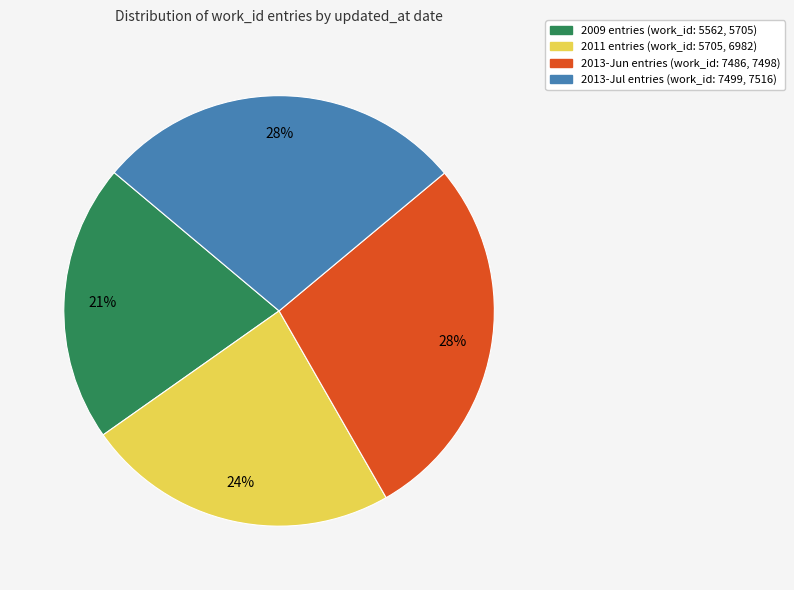

To the nearest percent, what is the difference between the largest and smallest slice percentages?

7%